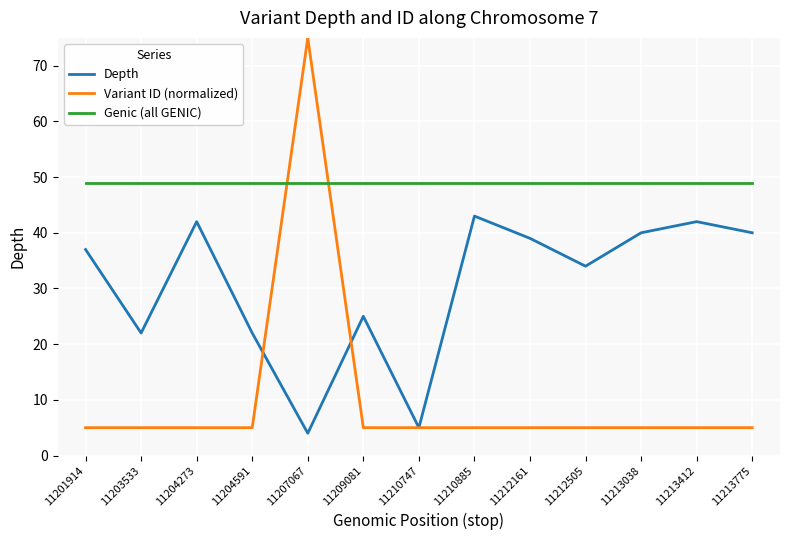

What are all the series names shown in the legend?

Depth, Variant ID (normalized), Genic (all GENIC)